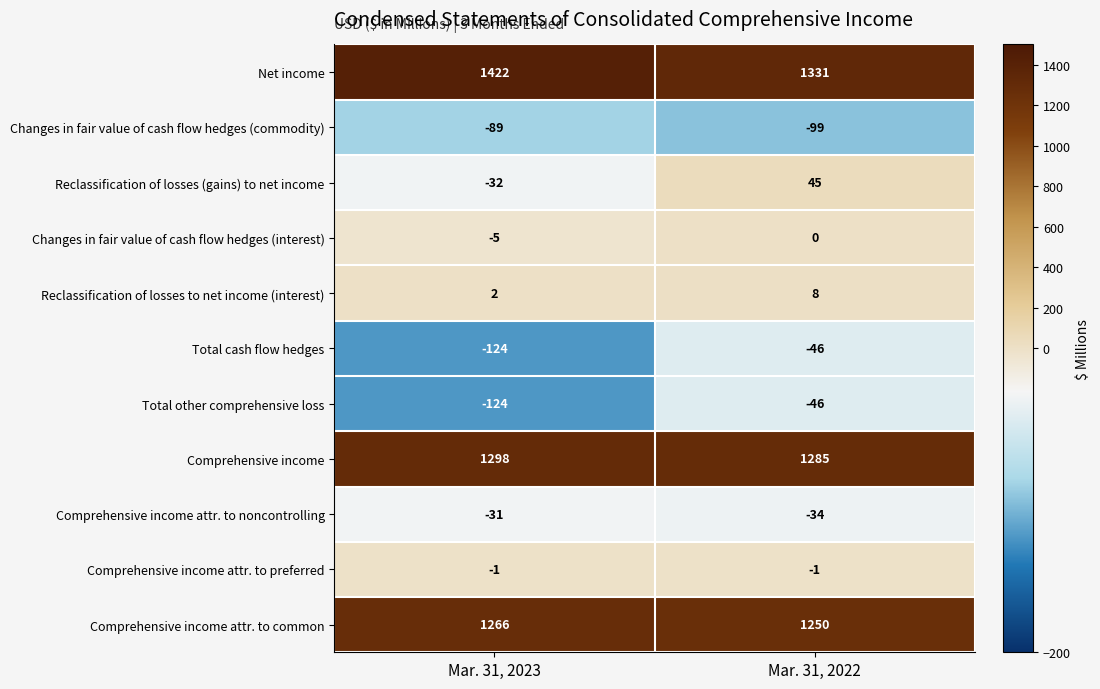

What is the total value across all series at Mar. 31, 2023?

3582